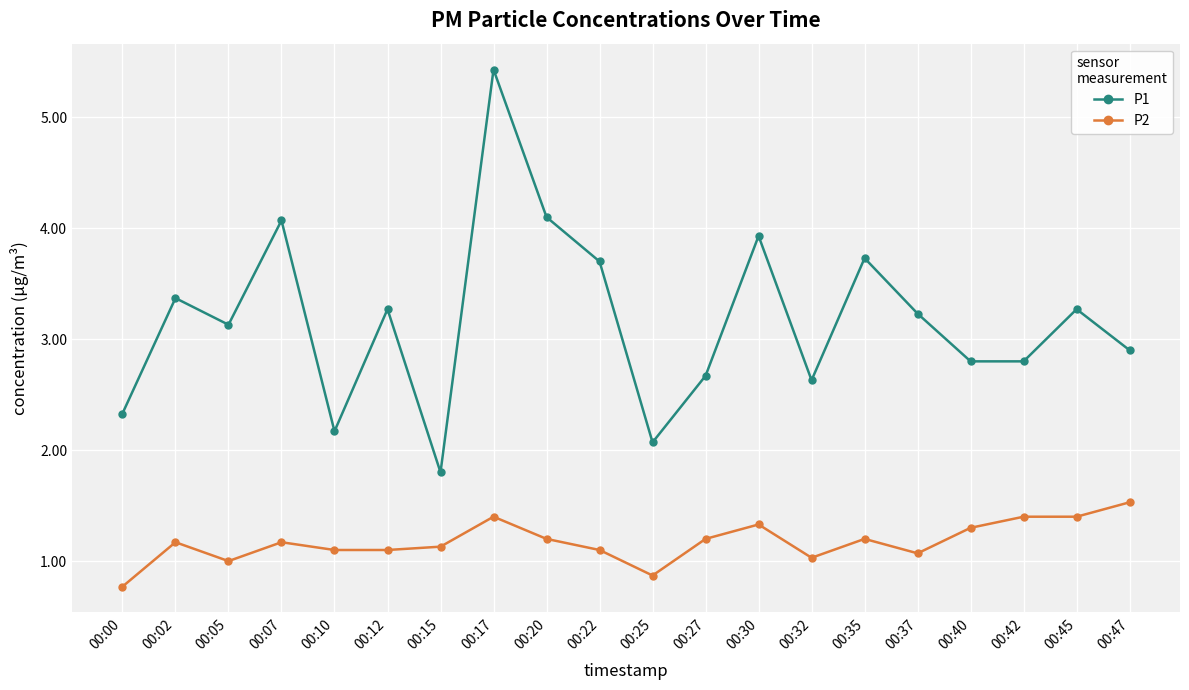

What is the difference between the highest and lowest values at 00:25?

1.2